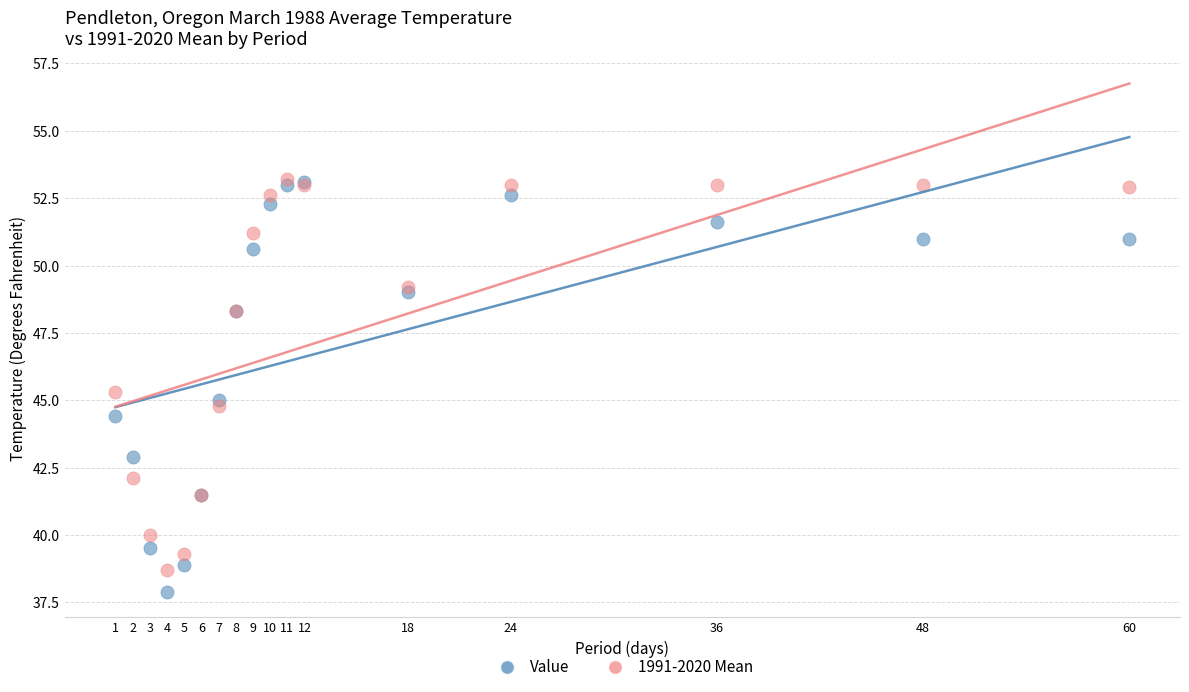

Which series has the largest Y range (max minus min)?

Value